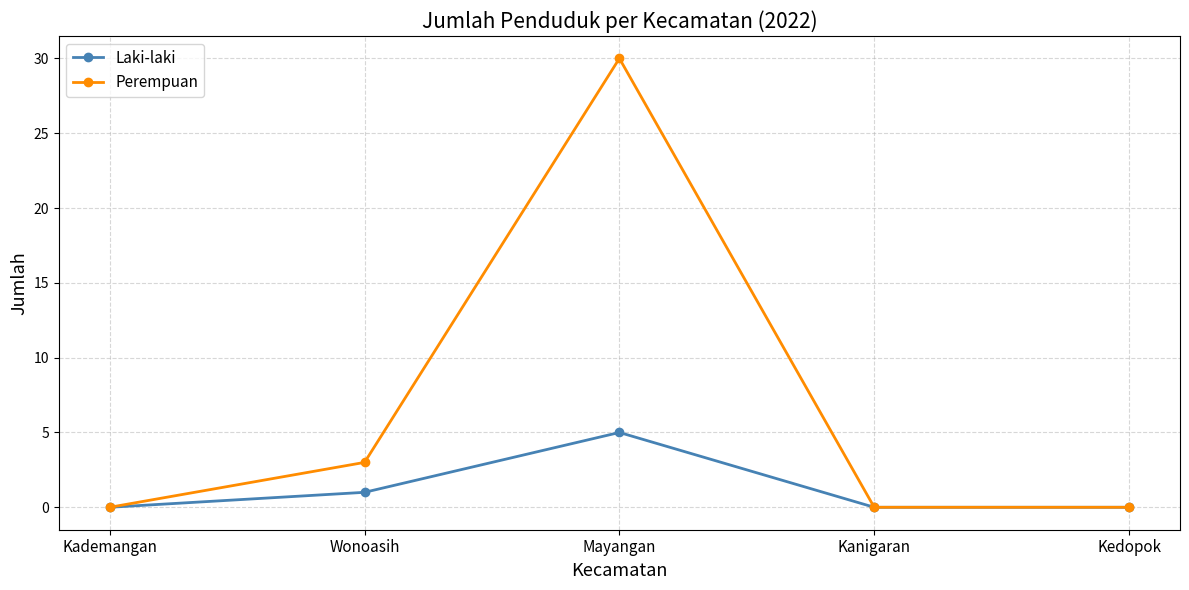

How many interior local peaks does the Laki-laki series have?

1